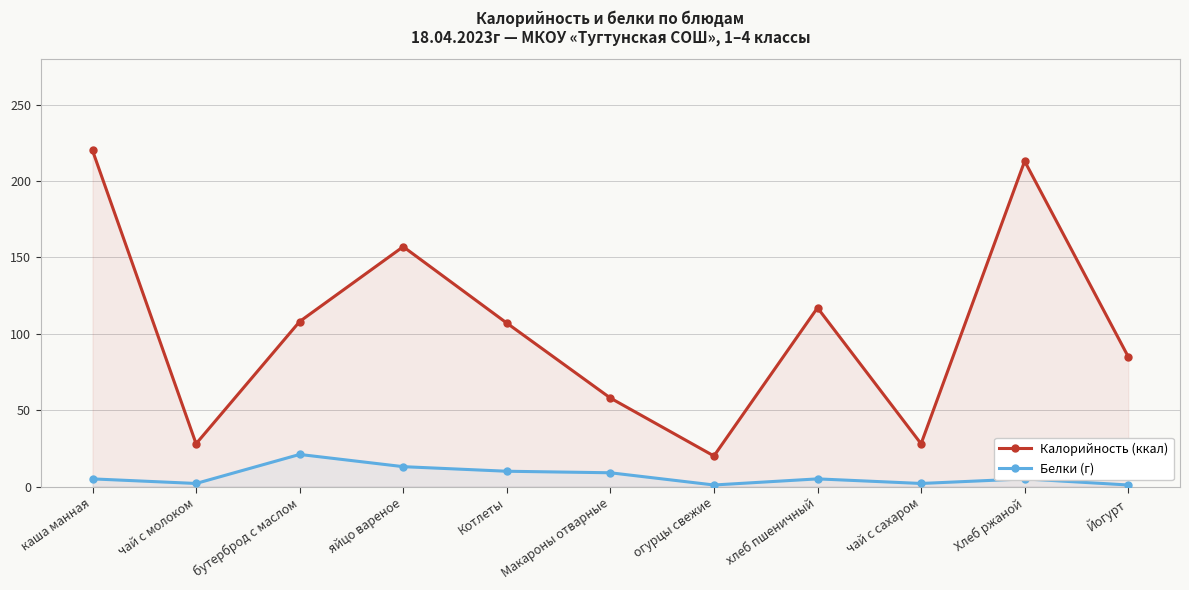

What is the value of the Белки (г) point at the 11th from the left?

1.0